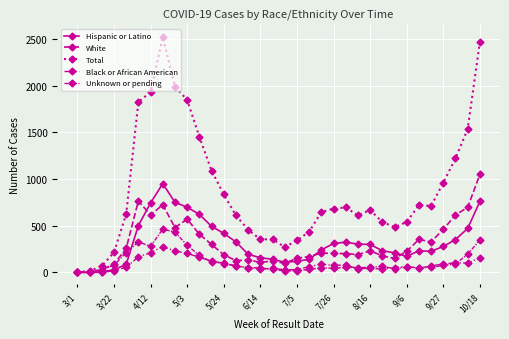

Does the chart have visible grid lines?

Yes